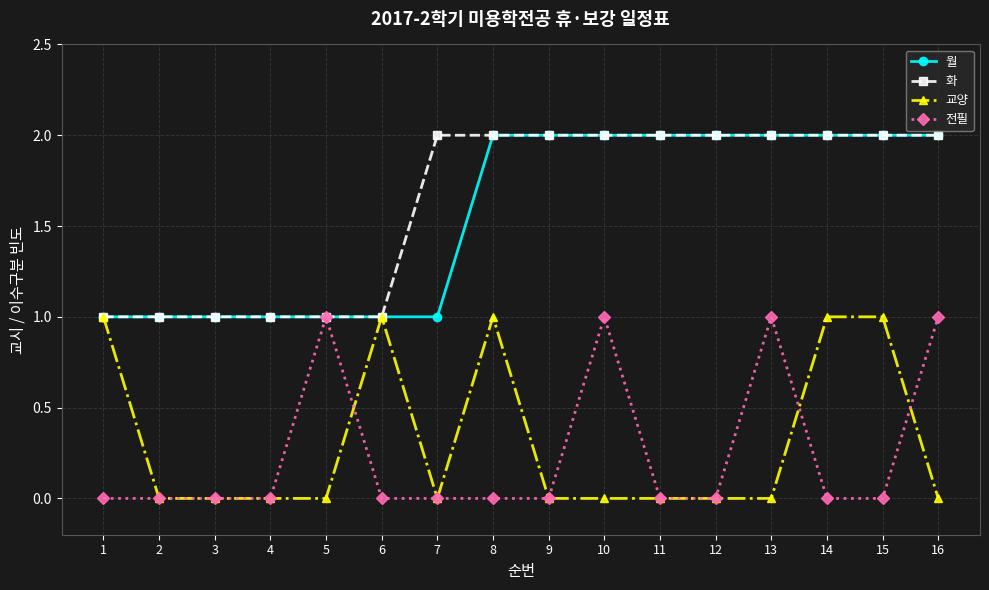

What is the total value across all series at 11?

4